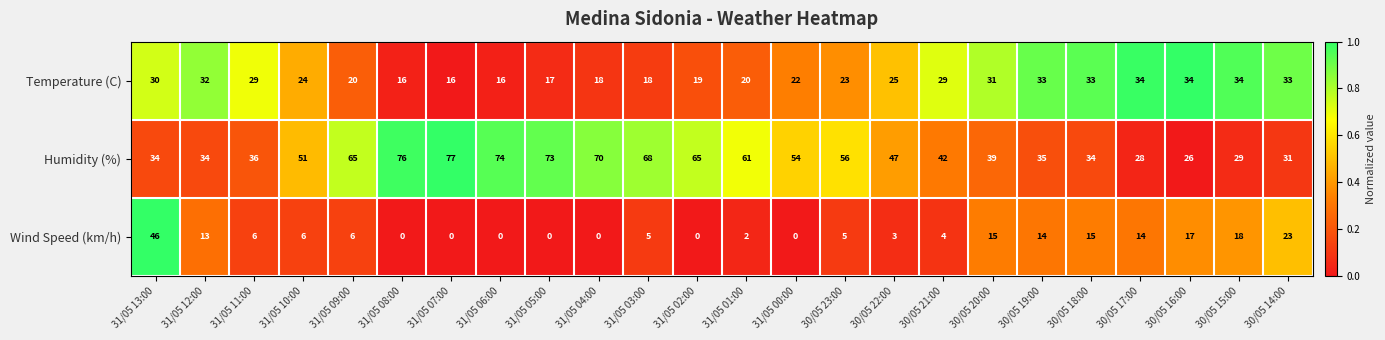

What is the spread (max minus min) of values at 31/05 10:00?

45